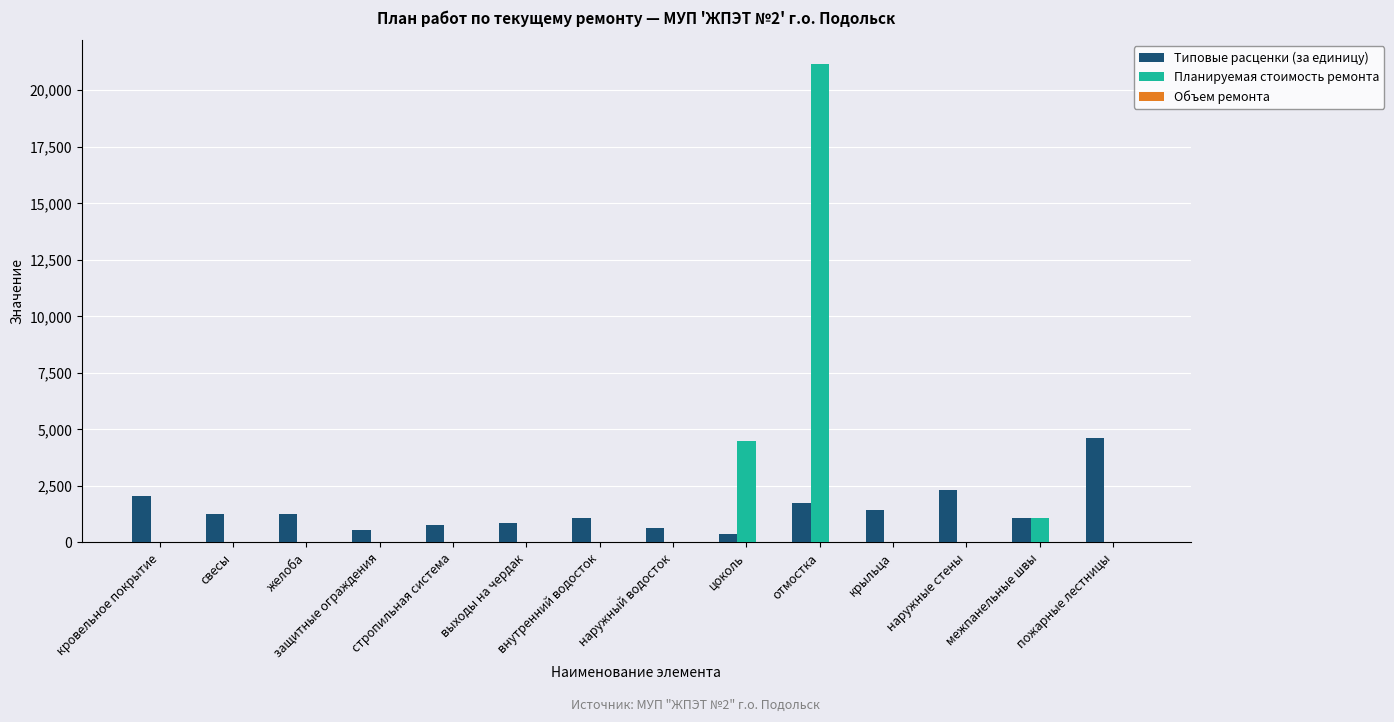

The value of Типовые расценки (за единицу) at наружные стены is 2331.0. True or false?

True